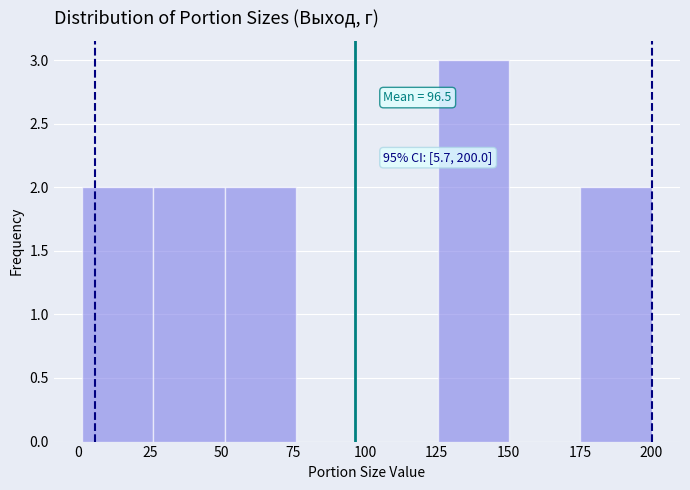

Over which range of the x-axis is the bar tallest?

125 to 150